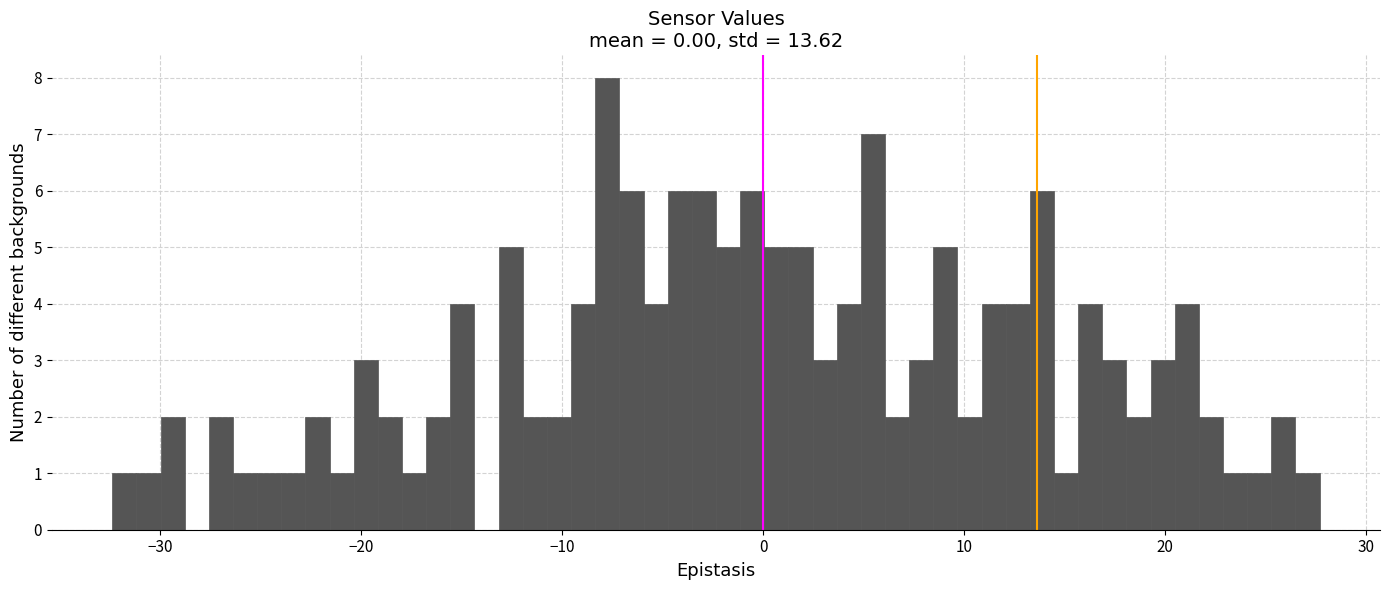

Read against the x-axis, roughly where is the centre of the tallest bar?

-8